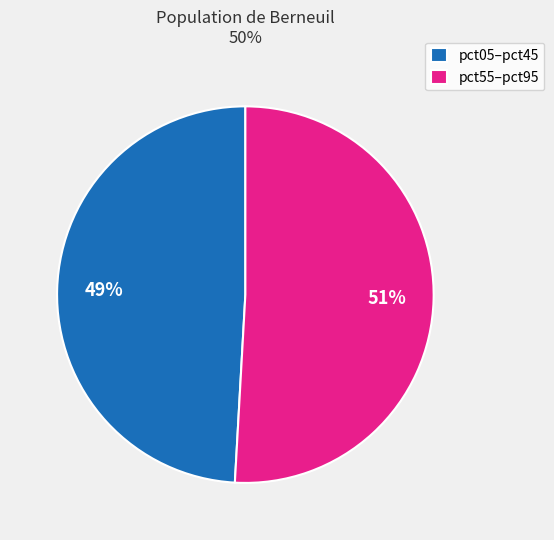

How many slices are in this pie chart?

2